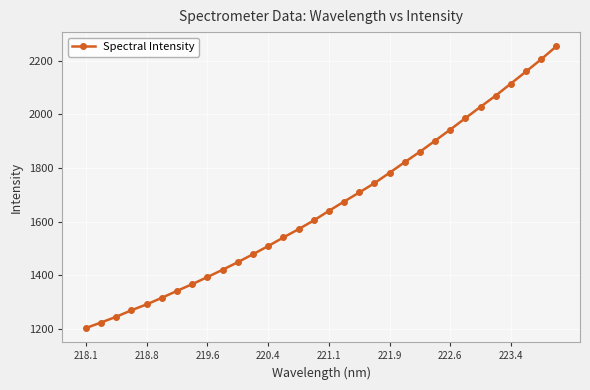

How many lines are shown in the chart?

1